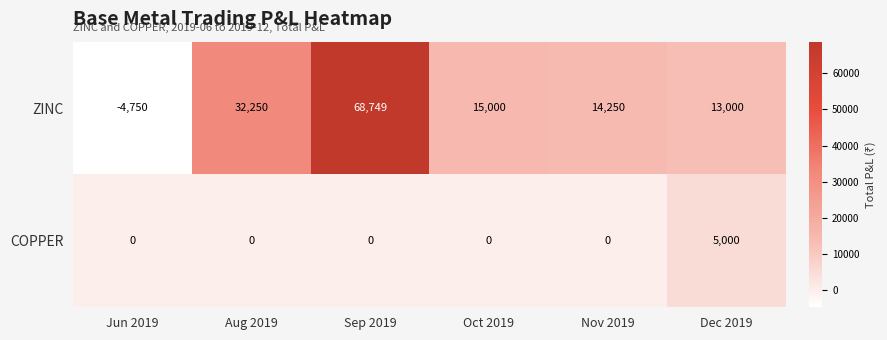

What is the greatest value displayed?

68749